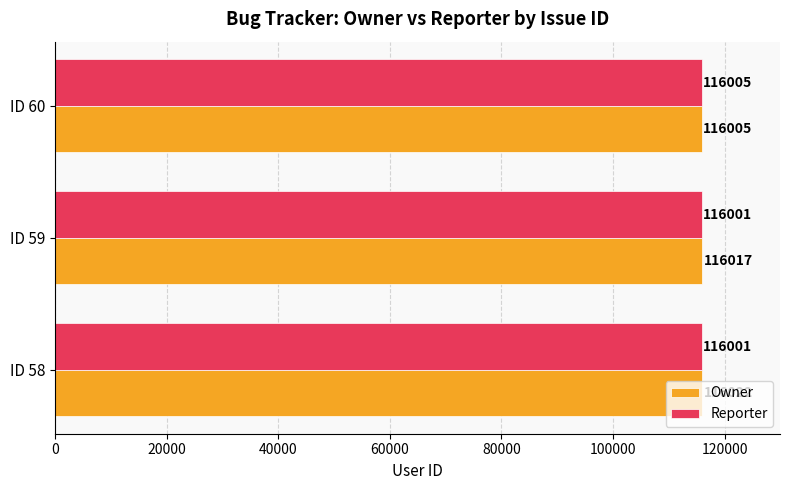

List the series in order of their peak value, highest first.

Owner, Reporter